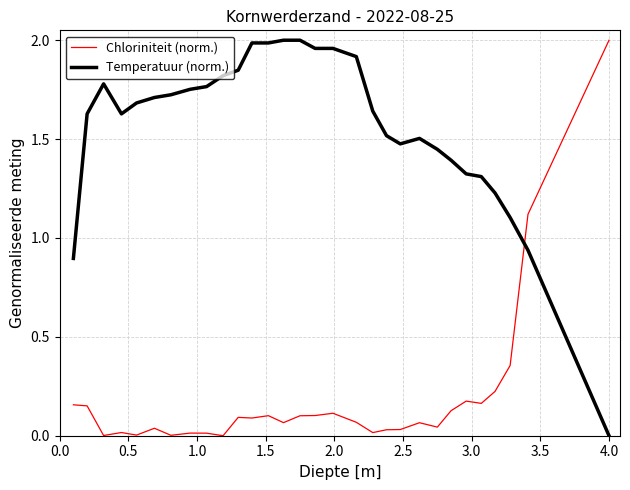

How many lines are shown in the chart?

2